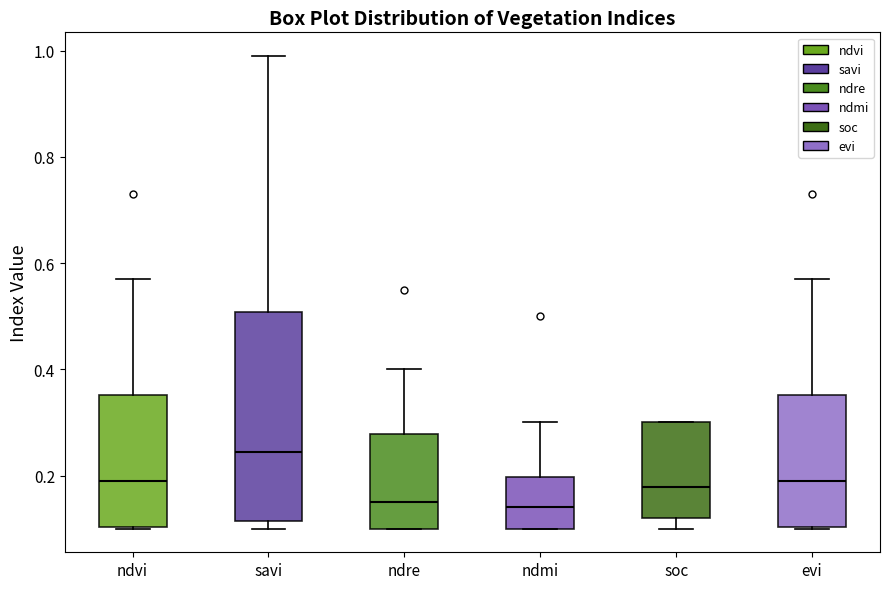

Reading left to right, transcribe this box plot: for each box, give where its median line is, the range the box spans, and where its two whiskers end, as read against the y-axis. The values are not printed on the chart, so give them approximately, as read against the axis.

ndvi: median 0.20, box 0.10 to 0.36, whiskers 0.10 to 0.58
savi: median 0.24, box 0.12 to 0.50, whiskers 0.10 to 1.00
ndre: median 0.16, box 0.10 to 0.28, whiskers 0.10 to 0.40
ndmi: median 0.14, box 0.10 to 0.20, whiskers 0.10 to 0.30
soc: median 0.18, box 0.12 to 0.30, whiskers 0.10 to 0.30
evi: median 0.20, box 0.10 to 0.36, whiskers 0.10 to 0.58